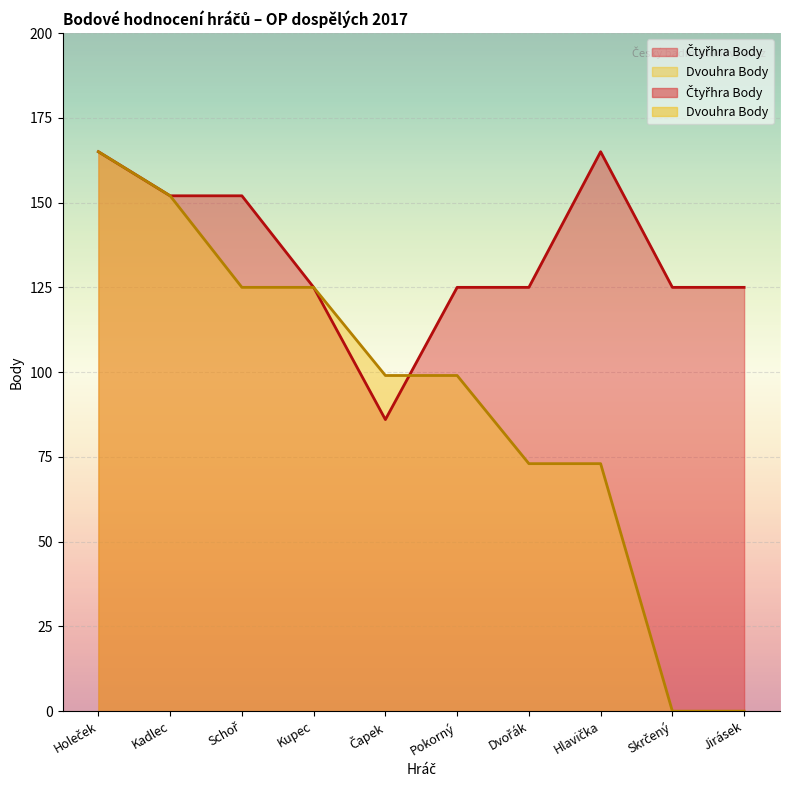

Is the value of Dvouhra Body at Schoř greater than the value of Čtyřhra Body at Holeček?

No